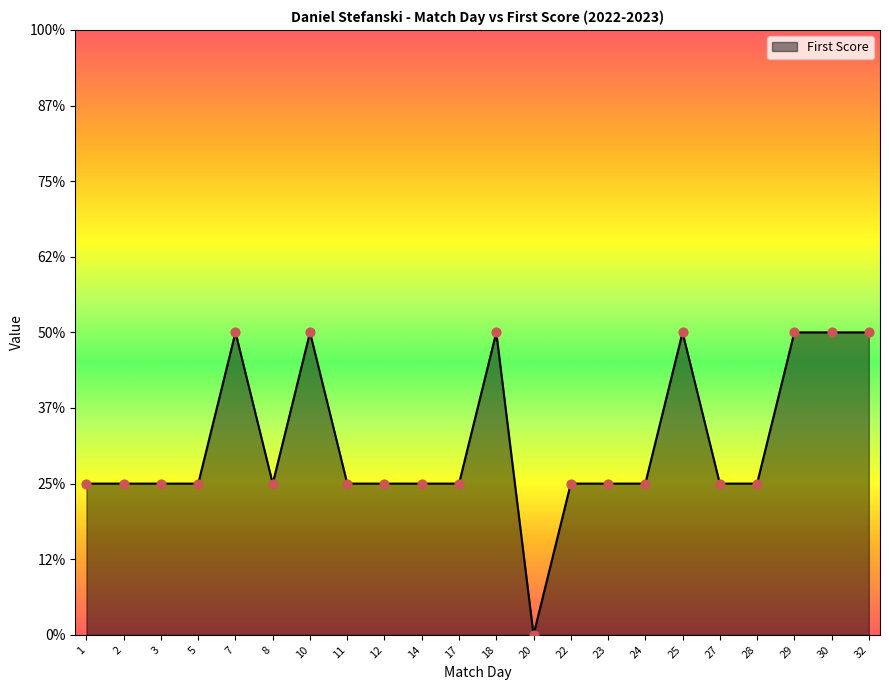

What is the ratio of the value at 24 to the value at 28?

1.0